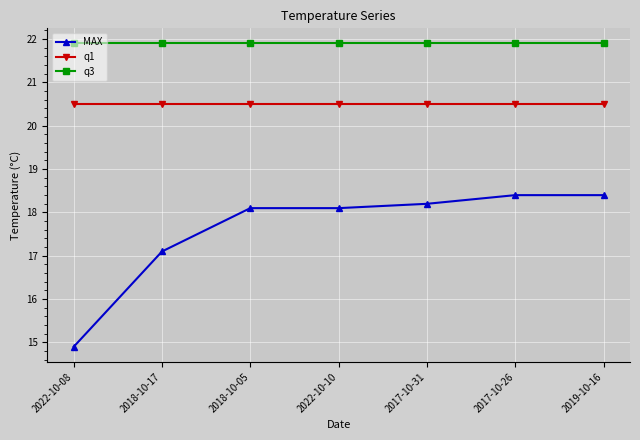

Reading right to left, what are all the values shown in this chart?

MAX: 2019-10-16=18.4	2017-10-26=18.4	2017-10-31=18.2	2022-10-10=18.1	2018-10-05=18.1	2018-10-17=17.1	2022-10-08=14.9
q1: 2019-10-16=20.5	2017-10-26=20.5	2017-10-31=20.5	2022-10-10=20.5	2018-10-05=20.5	2018-10-17=20.5	2022-10-08=20.5
q3: 2019-10-16=21.9	2017-10-26=21.9	2017-10-31=21.9	2022-10-10=21.9	2018-10-05=21.9	2018-10-17=21.9	2022-10-08=21.9